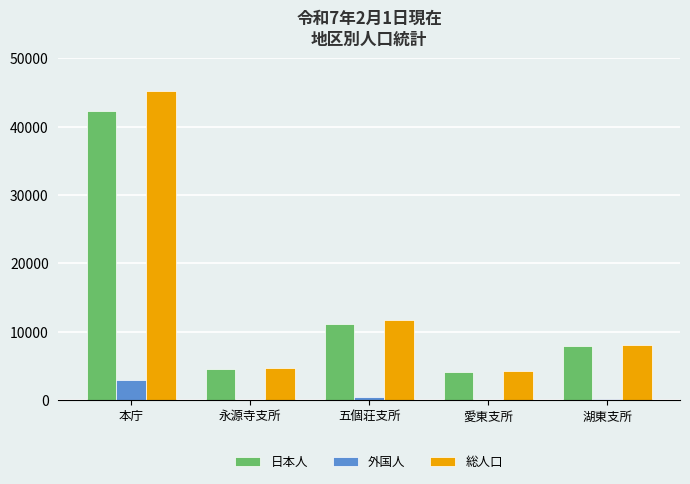

At which category does the chart reach its peak across all series?

本庁